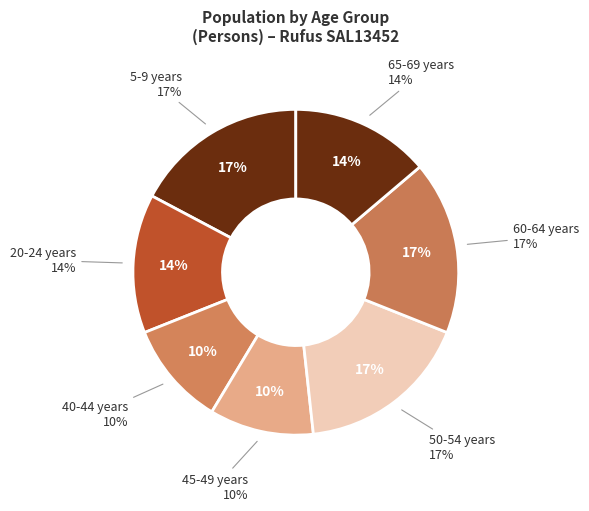

The 50-54 years slice represents 17% of the pie. True or false?

True